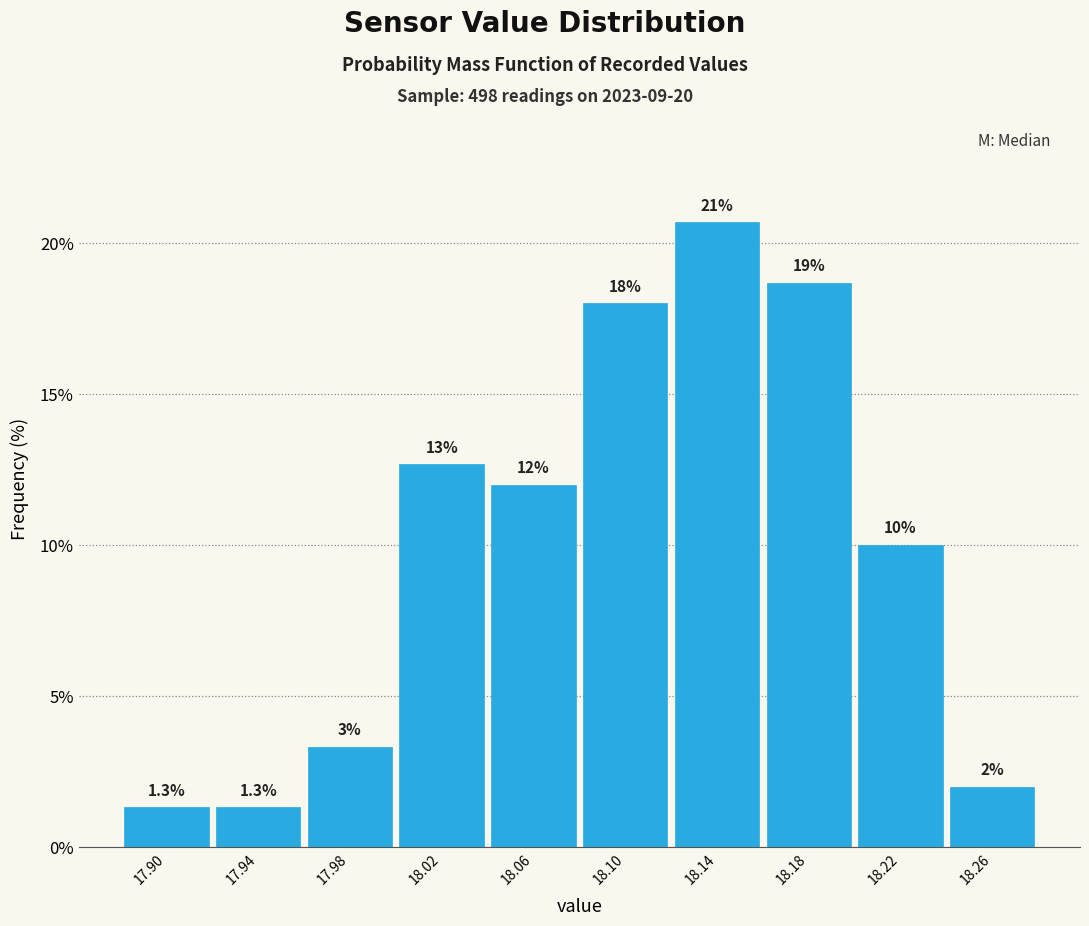

Over which range of the x-axis is the bar tallest?

18.12 to 18.16